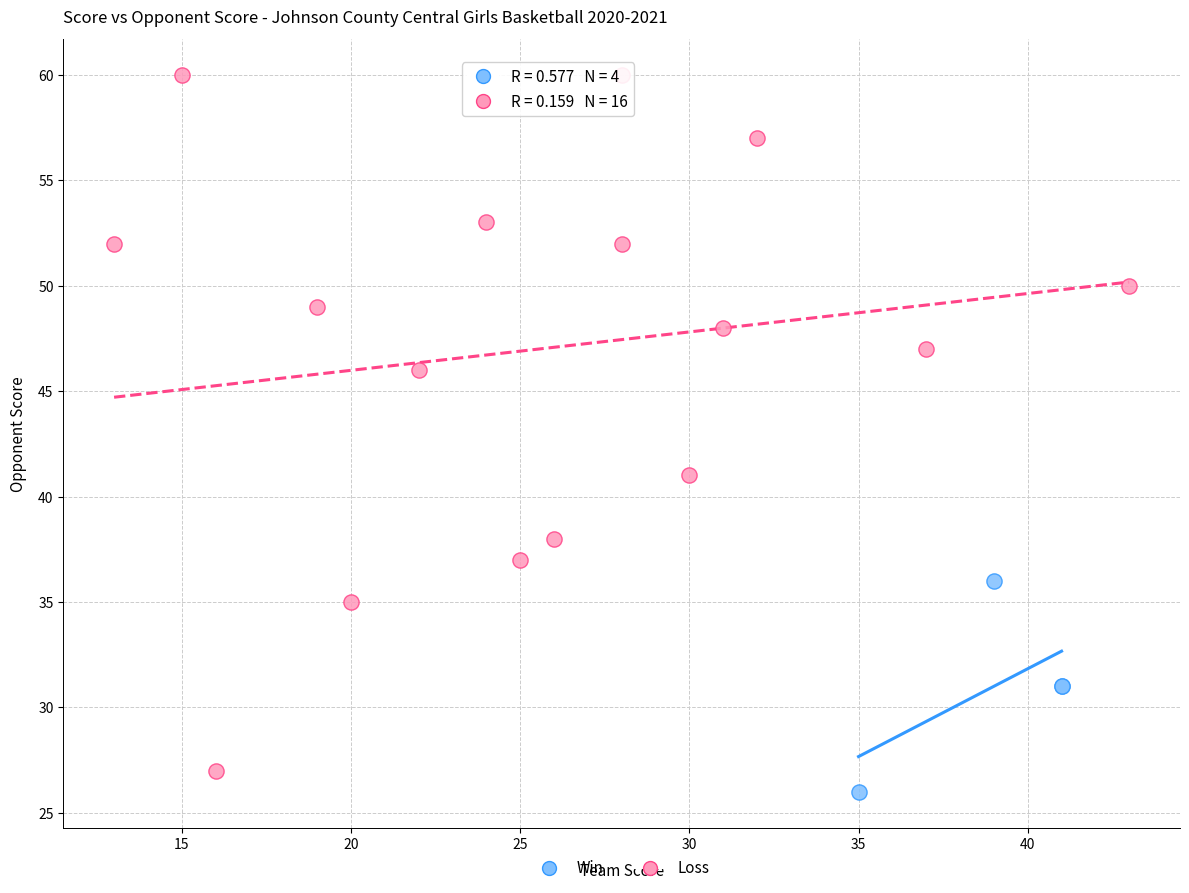

What are all the series names shown in the legend?

Win, Loss